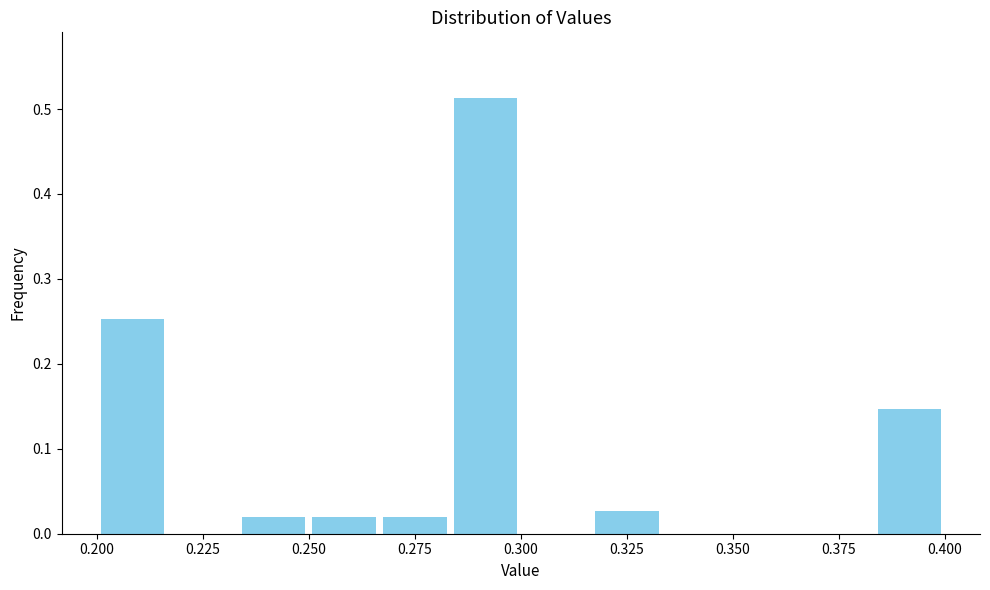

Around what value on the x-axis is the tallest bar? Give the approximate position of its centre, as read against the axis.

0.290